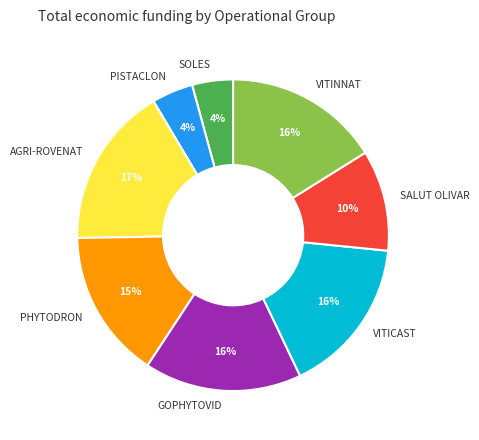

To the nearest percent, what portion does PHYTODRON represent?

15%